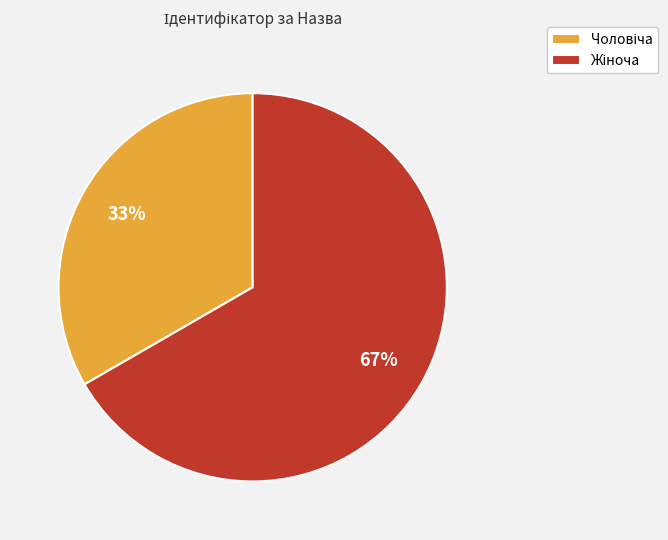

To the nearest percent, what is the average slice percentage?

50%